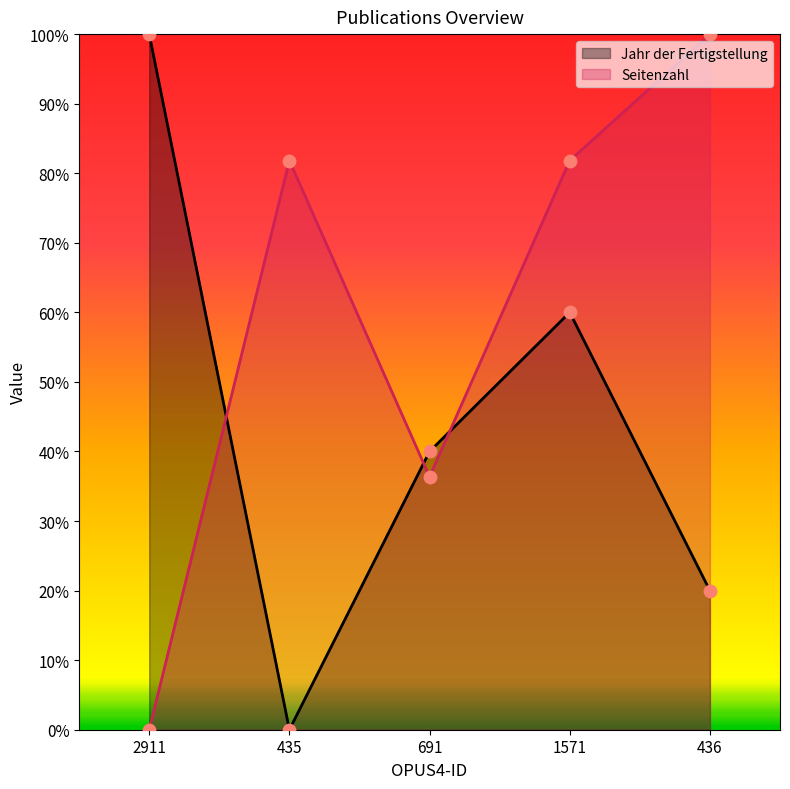

Which series has the largest total across all categories?

Seitenzahl